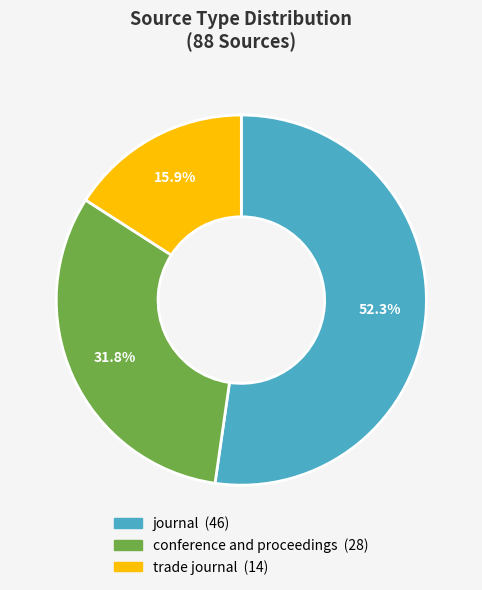

How much of the chart is everything except journal?

47.7%